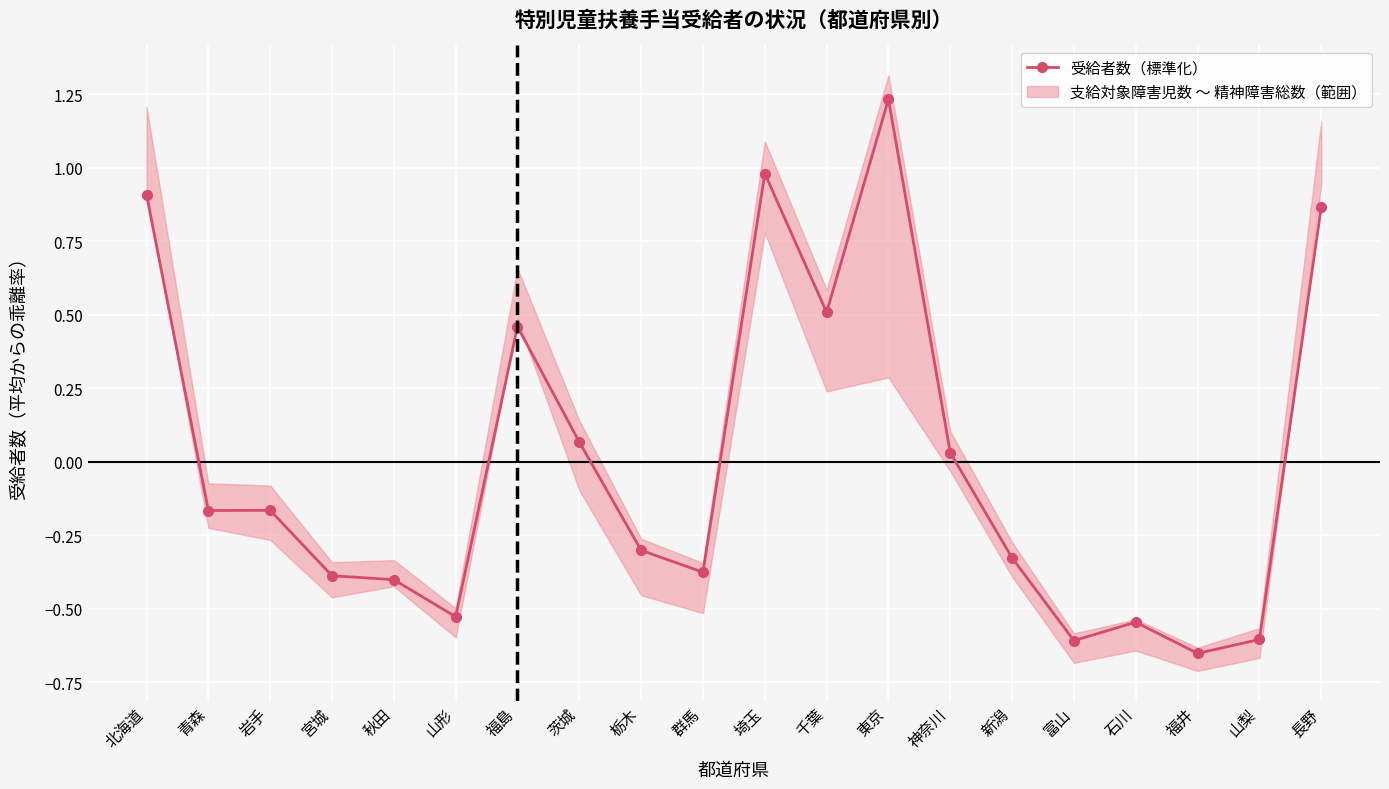

What position from the left is 岩手?

3